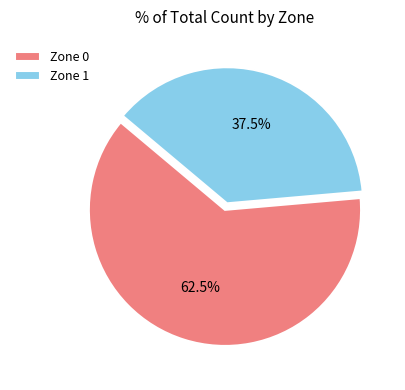

Is there a majority slice in this chart?

Yes